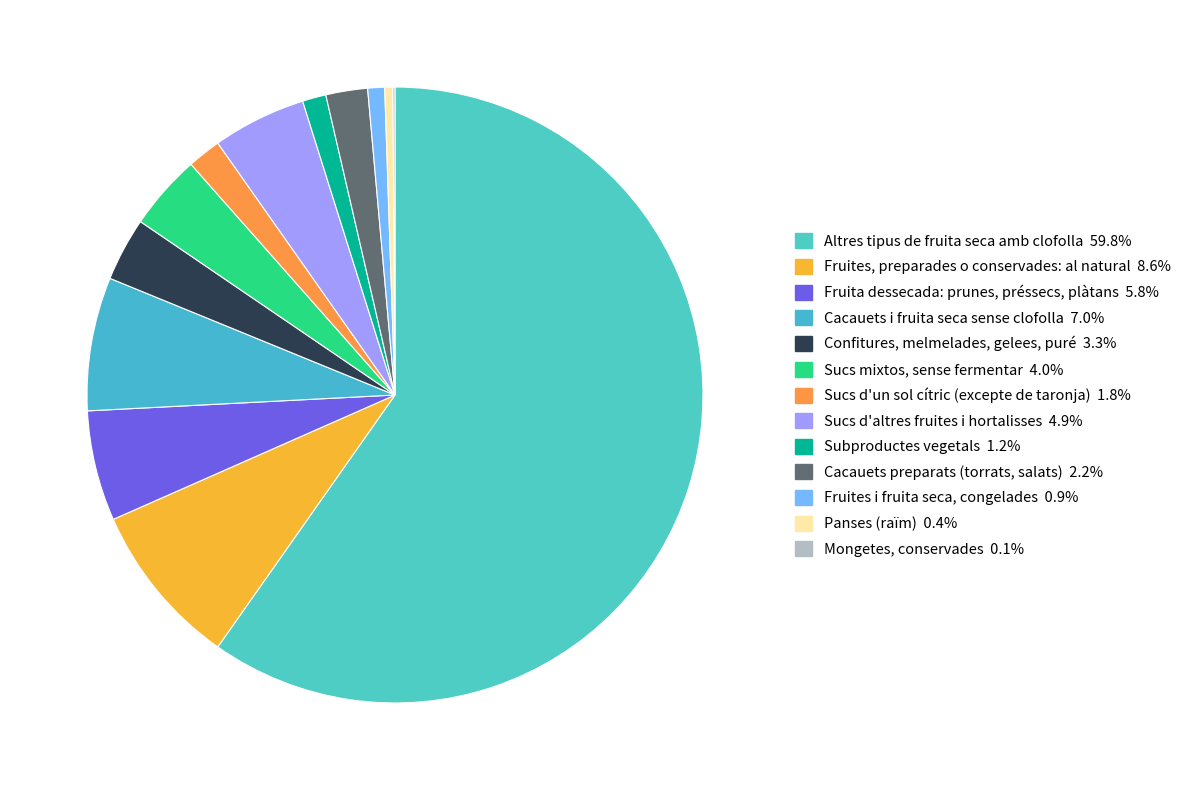

Which slice is the largest?

Altres tipus de fruita seca amb clofolla